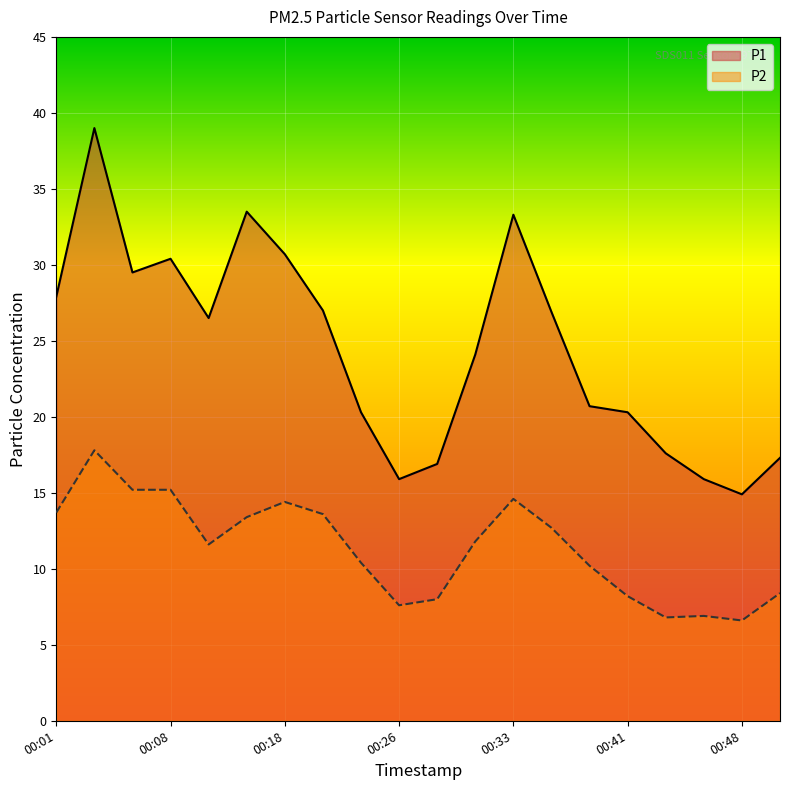

How many series are shown in this chart?

2